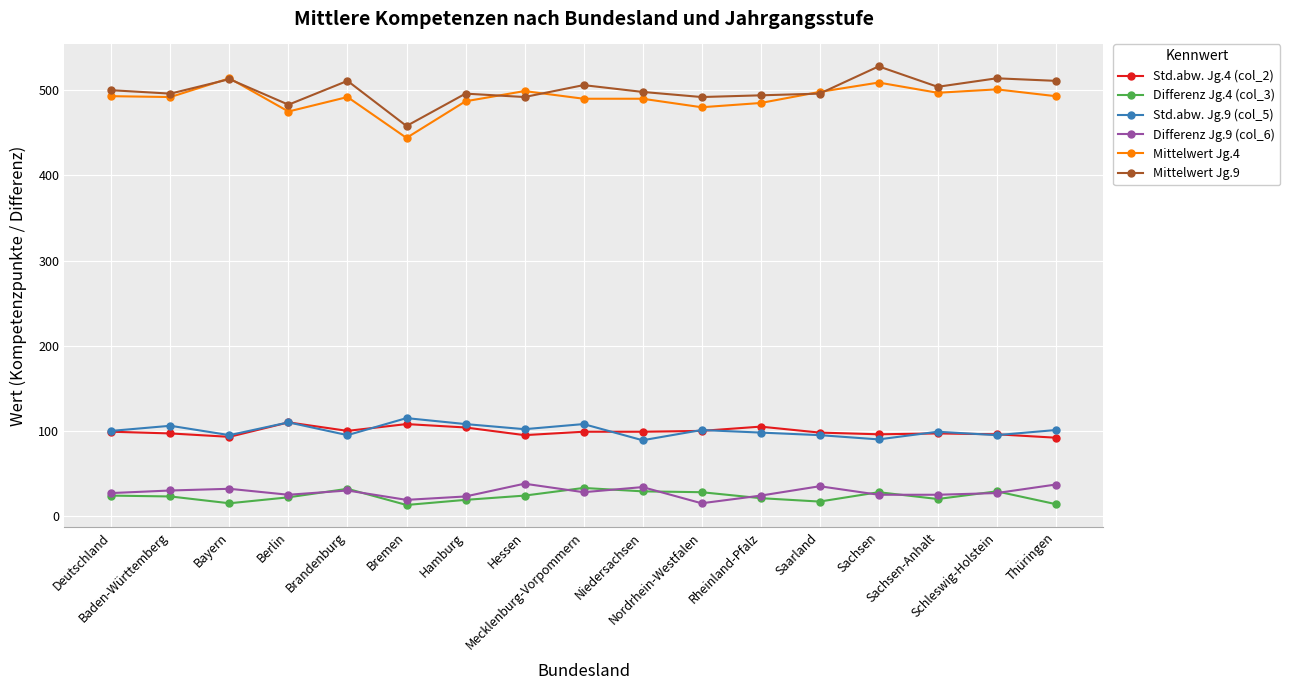

True or false: Mittelwert Jg.9 and Std.abw. Jg.4 (col_2) intersect in this chart.

False